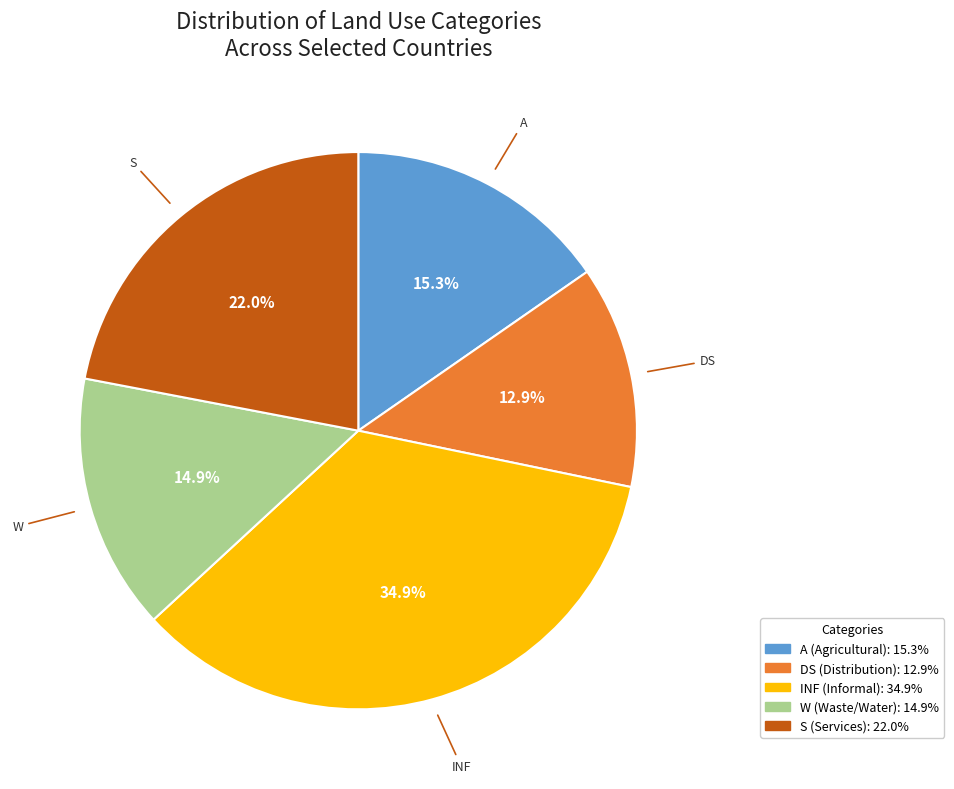

Is there any slice that represents more than half of the pie?

No